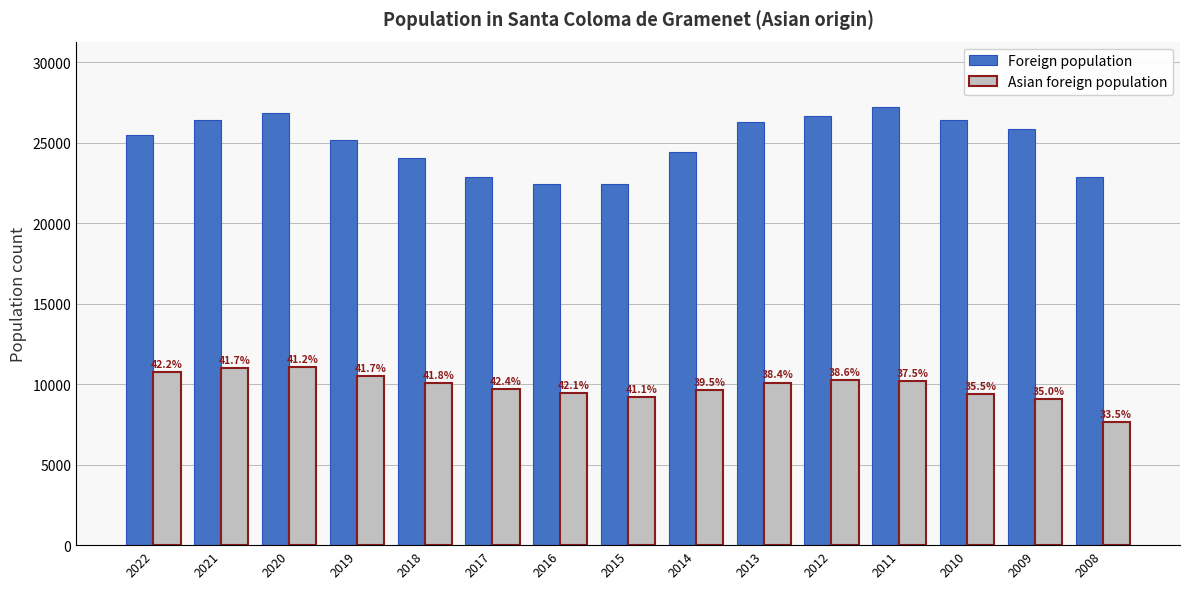

At how many categories does at least one series exceed 26461?

3